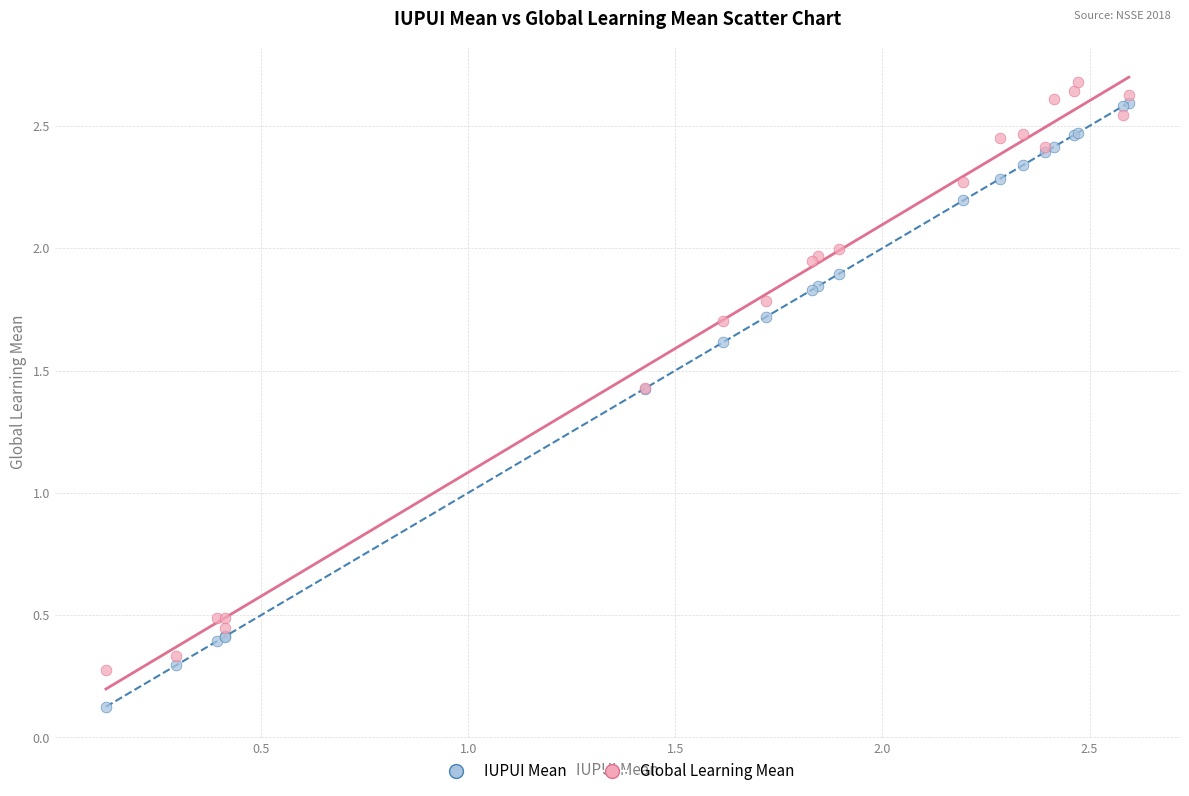

Which series contains the lowest Y value?

IUPUI Mean